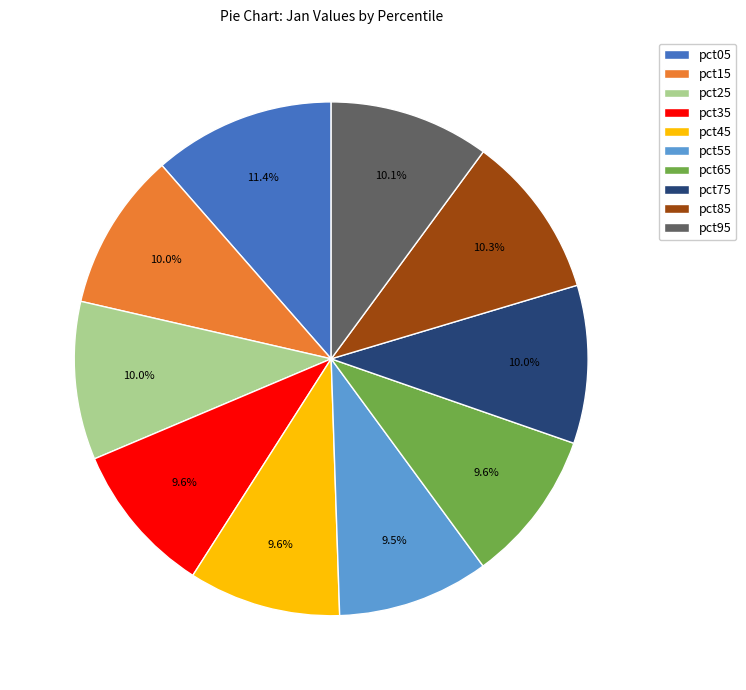

Which slice is the largest?

pct05